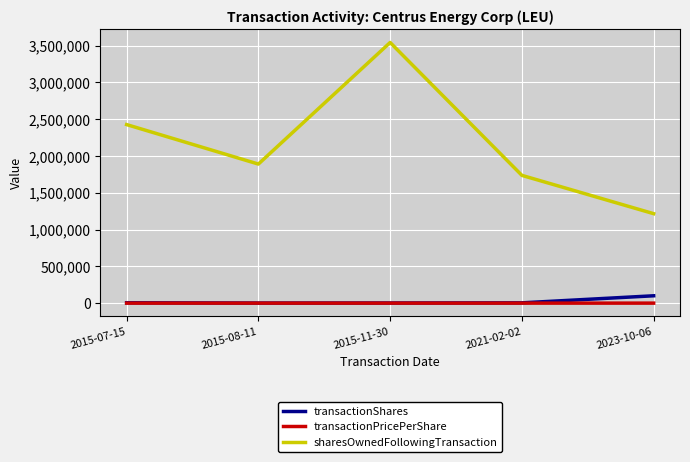

Which series has the largest total across all categories?

sharesOwnedFollowingTransaction